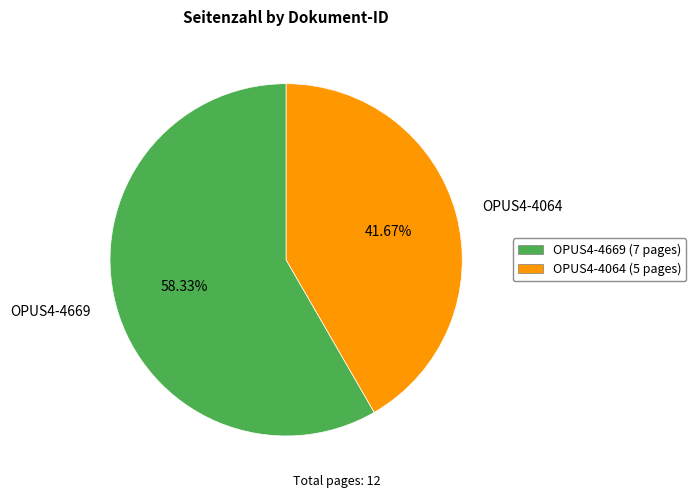

How many segments does this pie chart have?

2